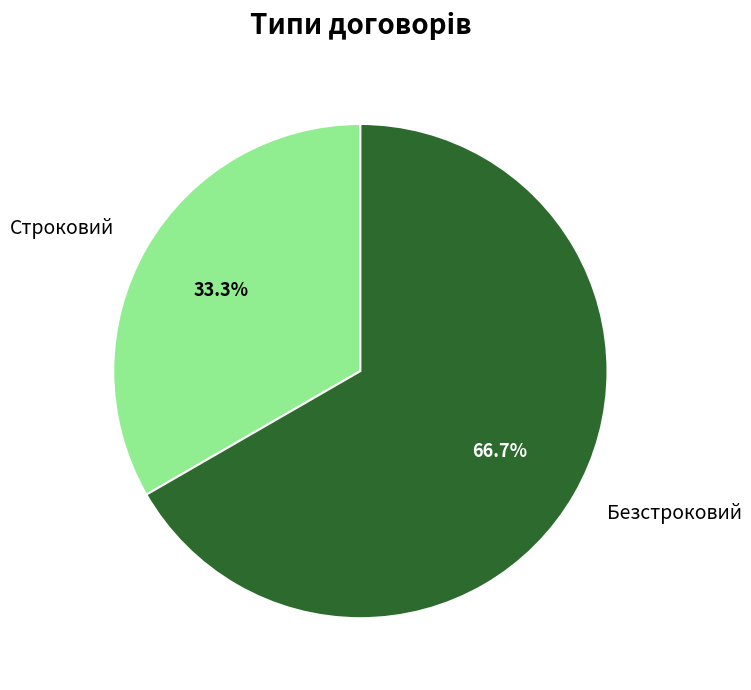

The Безстроковий slice represents 77% of the pie. True or false?

False